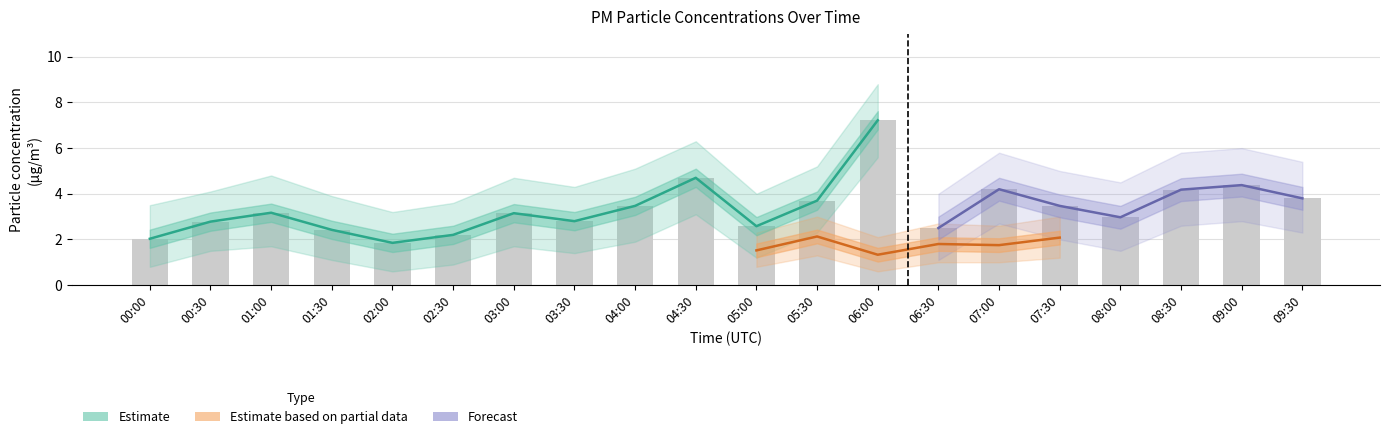

What is the difference between the highest and lowest values at 02:30?

3.0